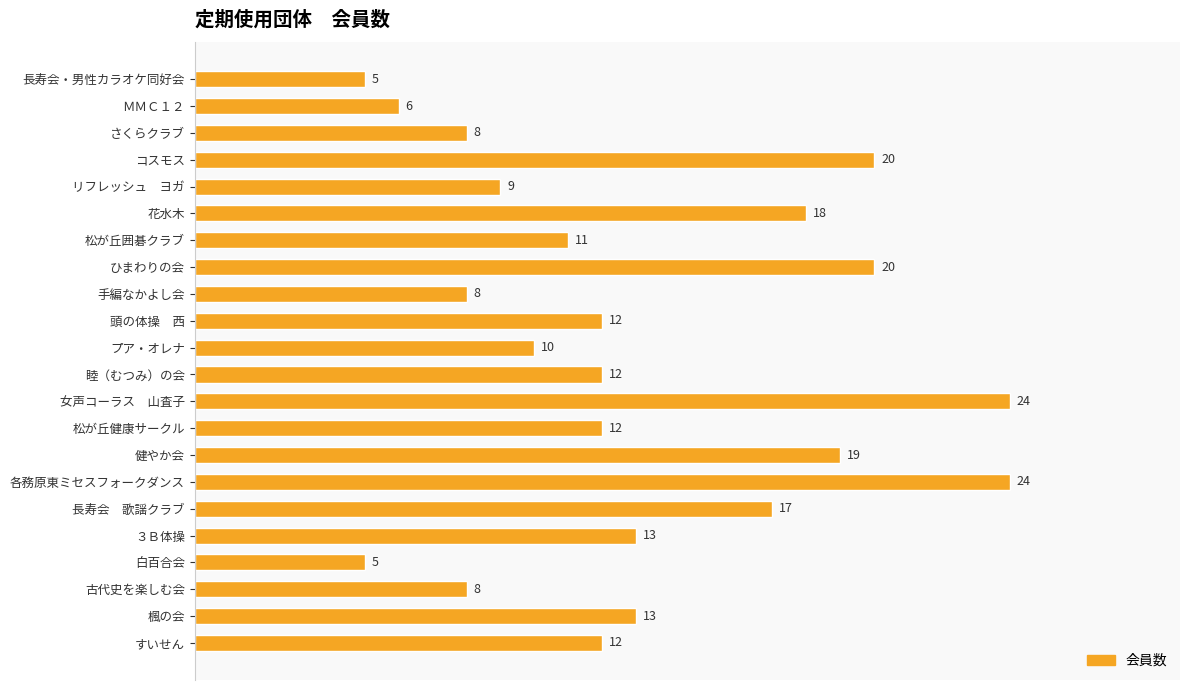

True or false: the data shows 8 at ＭＭＣ１２.

False